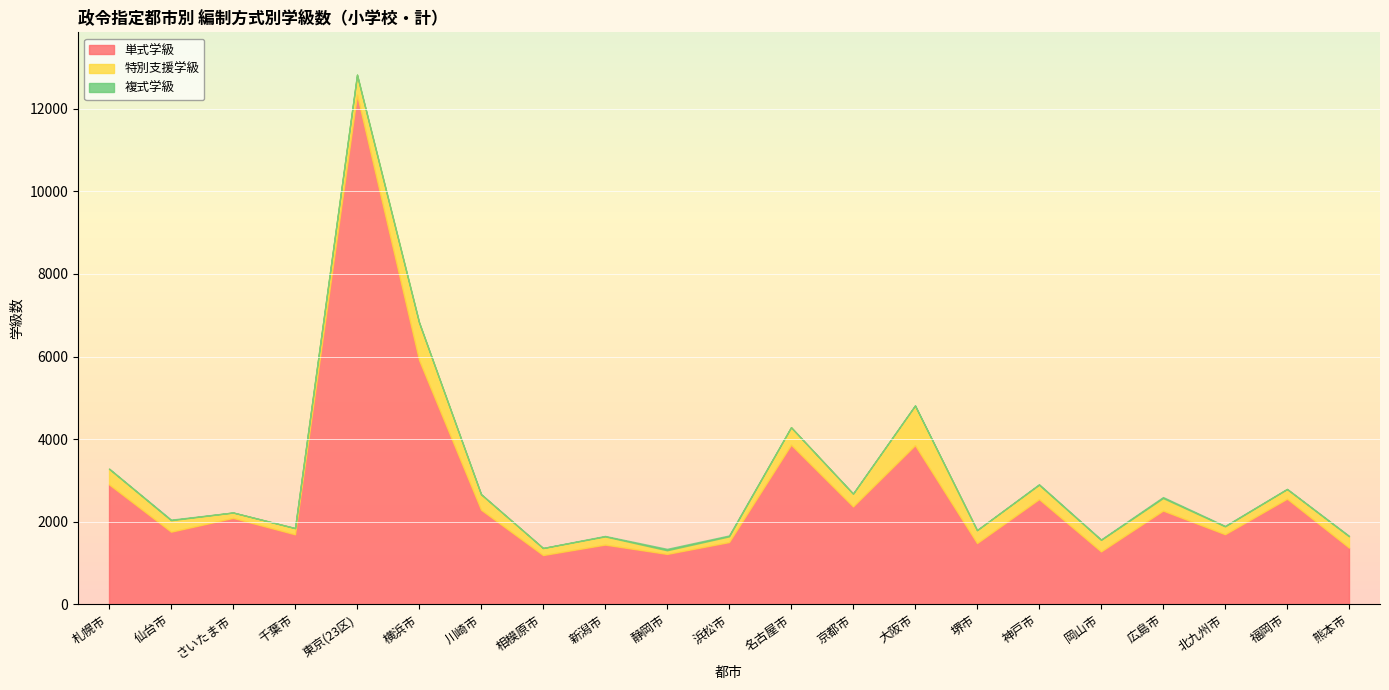

Does the chart display data point markers on the line(s)?

No